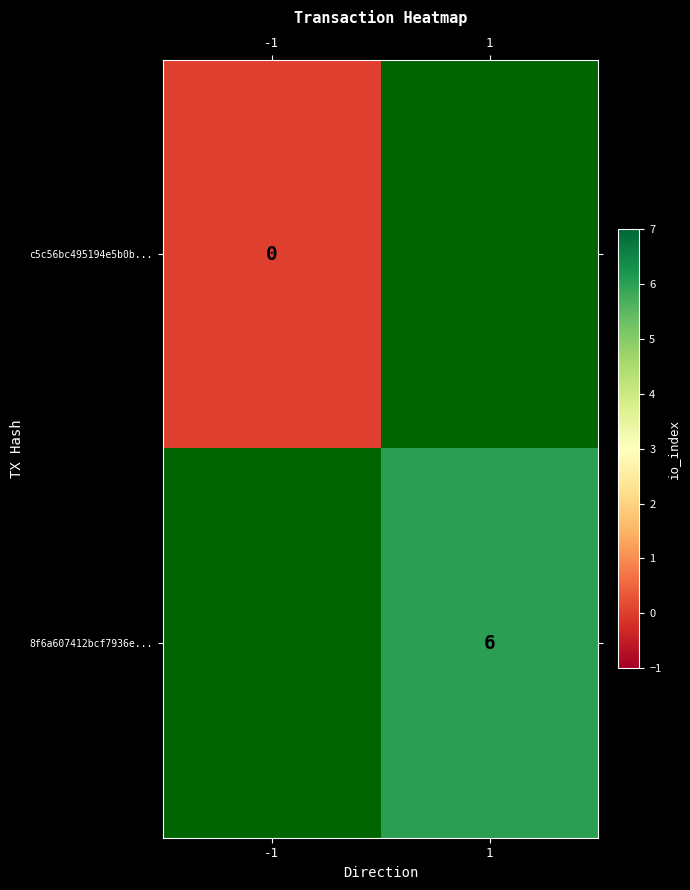

How many series are shown in this chart?

2